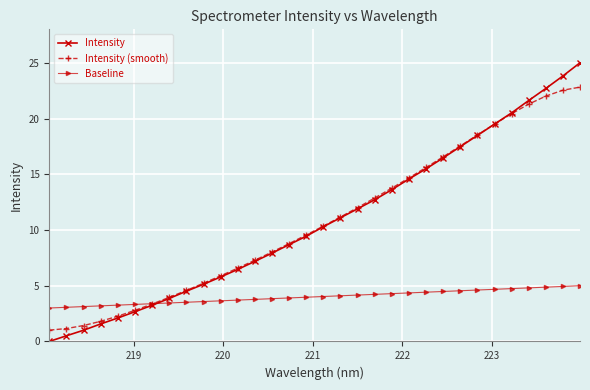

Rank the series by their maximum value, from lowest to highest.

Baseline, Intensity (smooth), Intensity